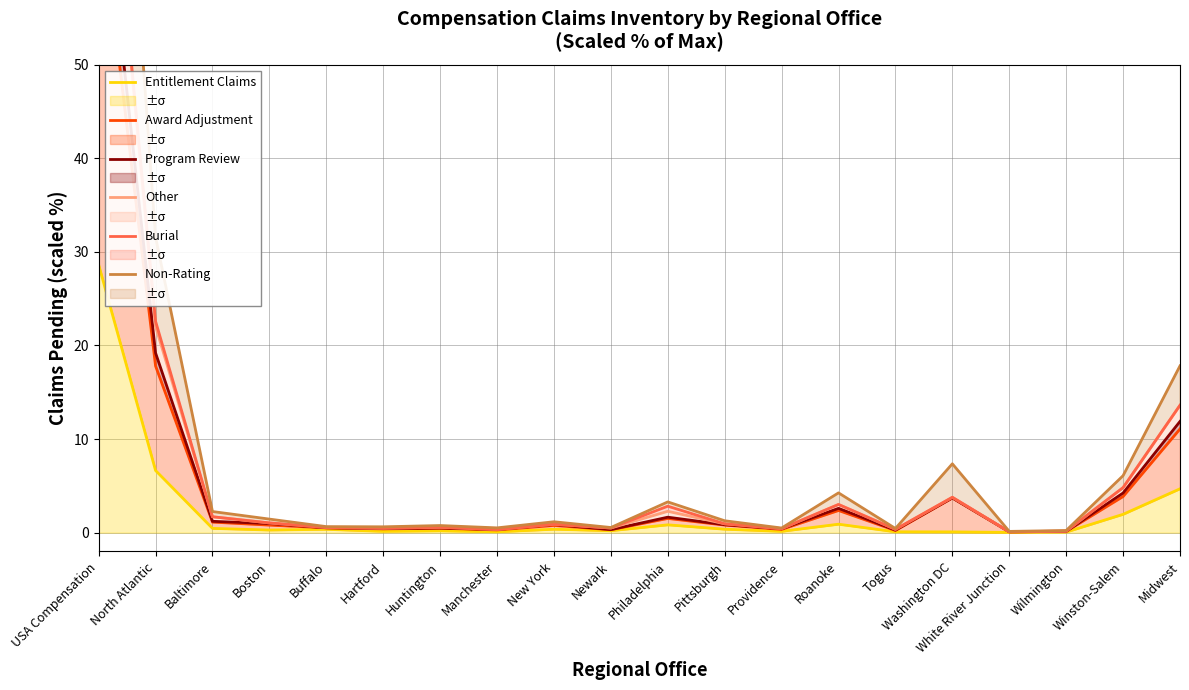

True or false: Program Review has more than 0 interior local peaks.

True